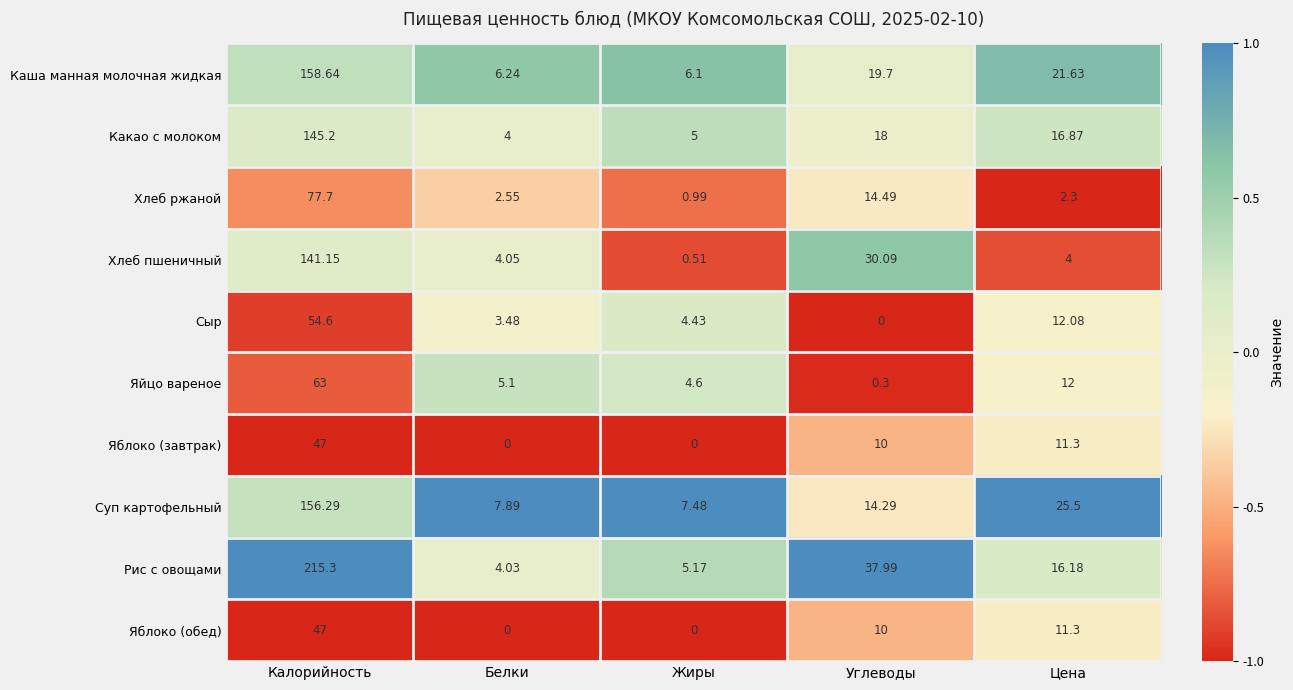

Which series changed the most between Жиры and Углеводы?

Рис с овощами